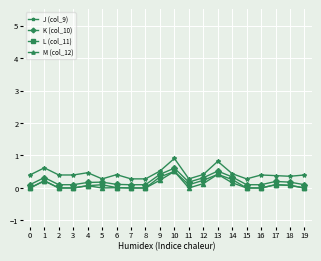

What is the maximum value shown in the chart?

0.9